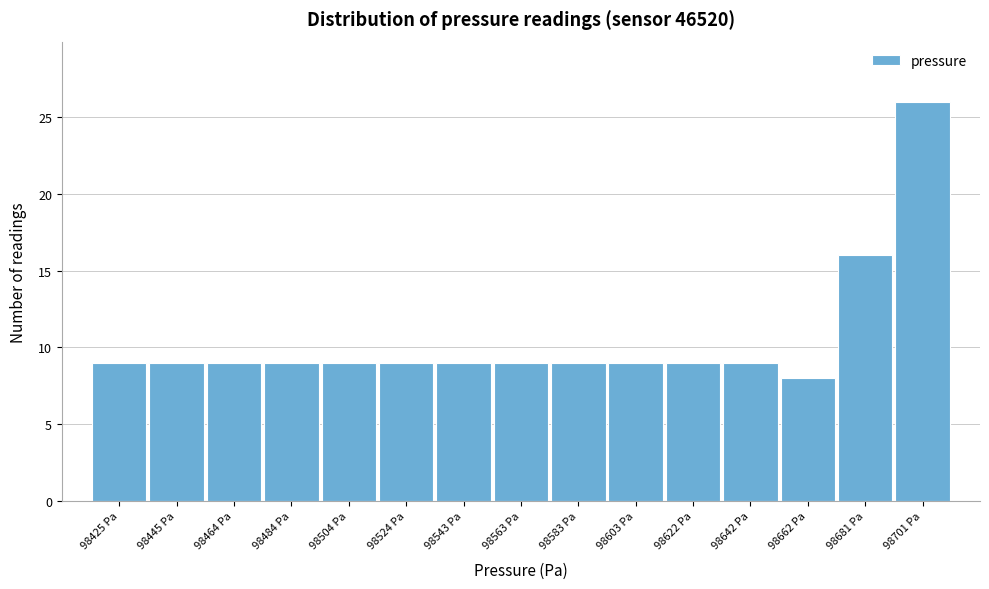

Reading left to right, transcribe all the data shown in this chart.

98425 Pa=9	98445 Pa=9	98464 Pa=9	98484 Pa=9	98504 Pa=9	98524 Pa=9	98543 Pa=9	98563 Pa=9	98583 Pa=9	98603 Pa=9	98622 Pa=9	98642 Pa=9	98662 Pa=8	98681 Pa=16	98701 Pa=26